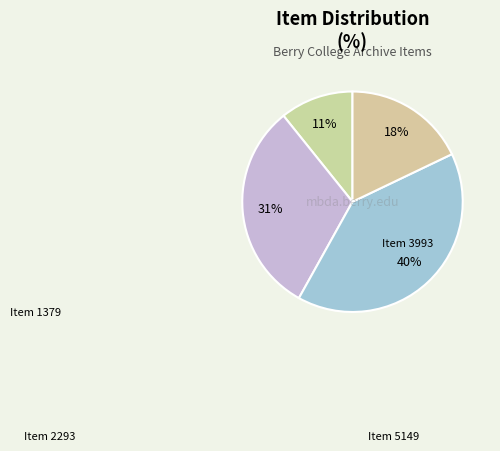

How many slices are in this pie chart?

4